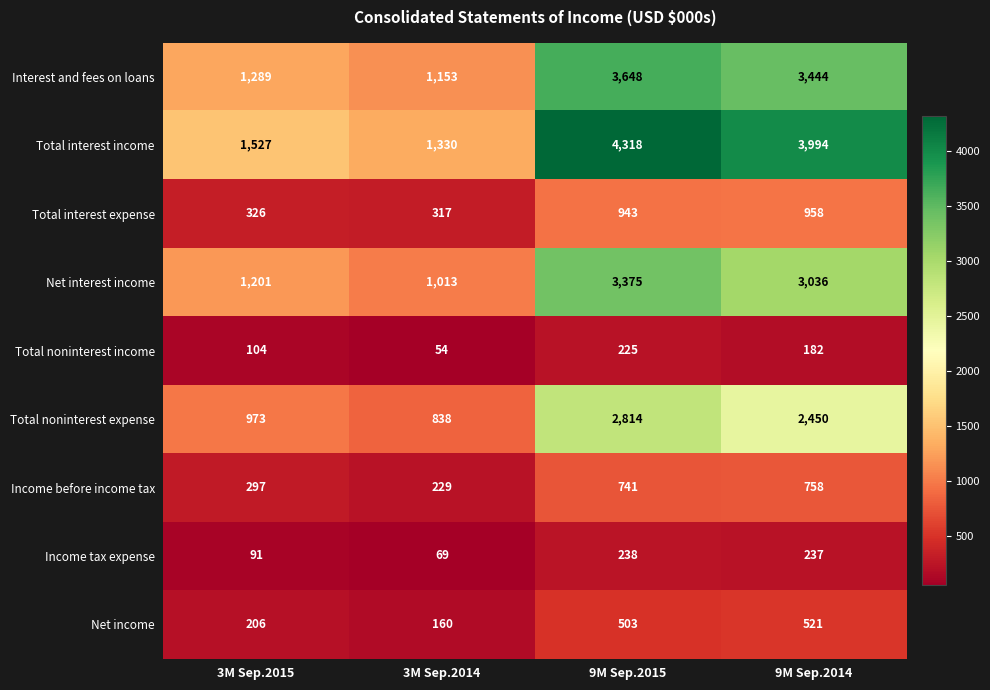

At which label does Total noninterest income first exceed 182?

9M Sep.2015